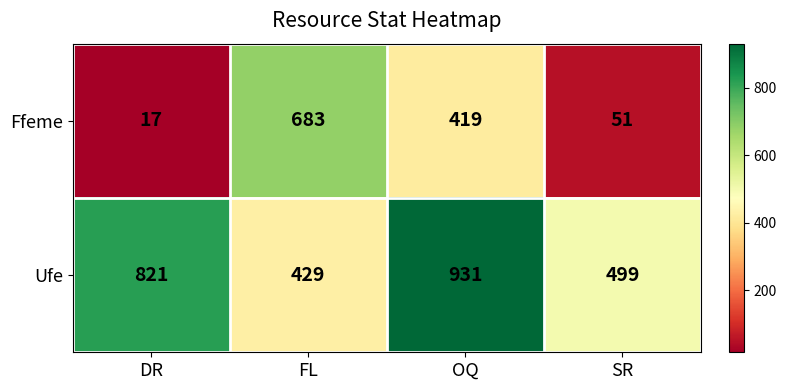

How many Ufe values are between 499 and 931?

3